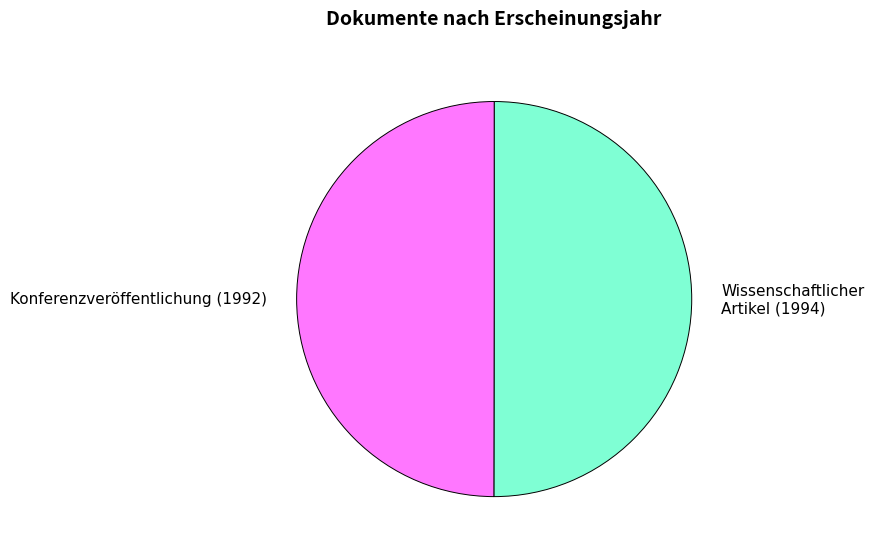

Combined, do Konferenzveröffentlichung (1992) and Wissenschaftlicher Artikel (1994) account for over 50%?

Yes